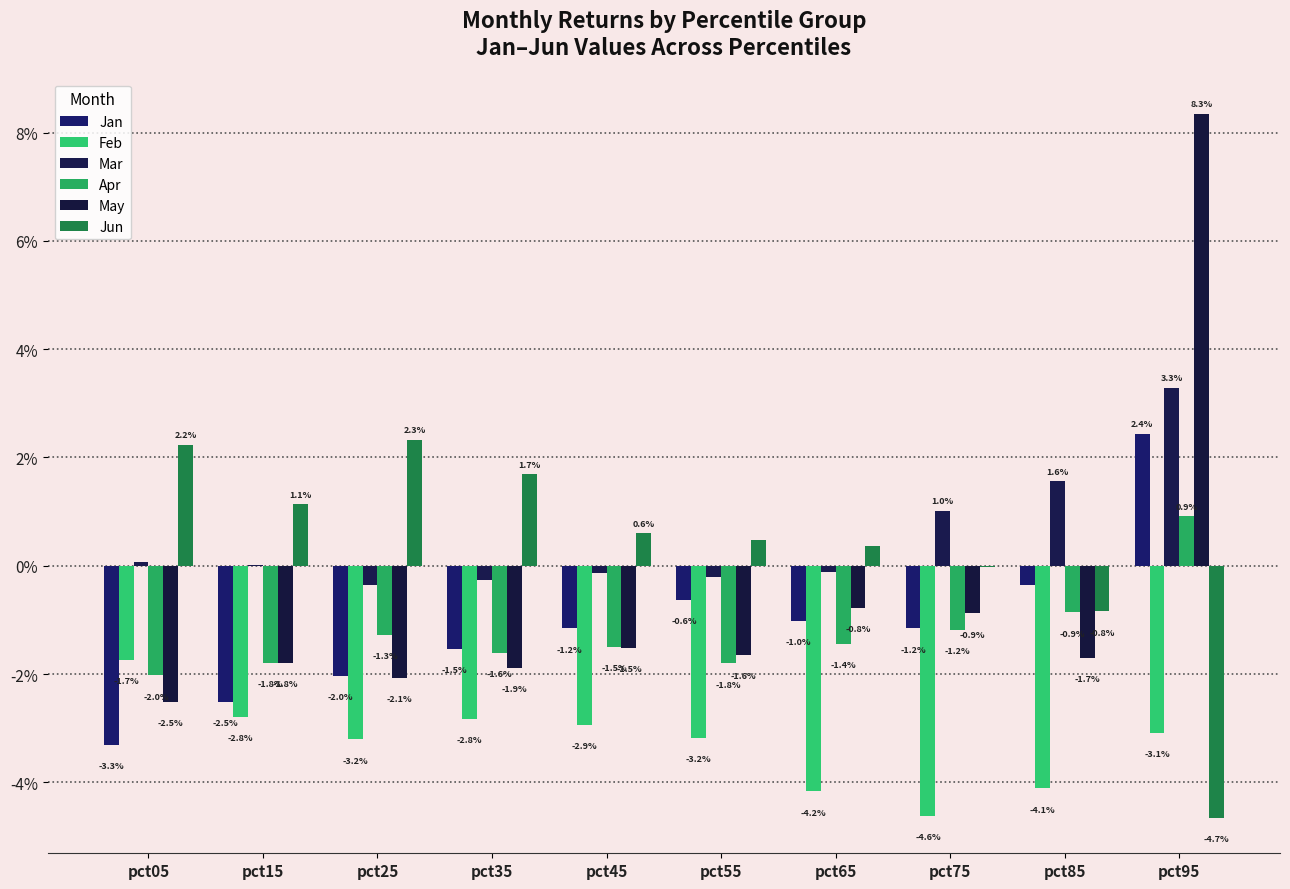

Which series has the largest total across all categories?

Mar